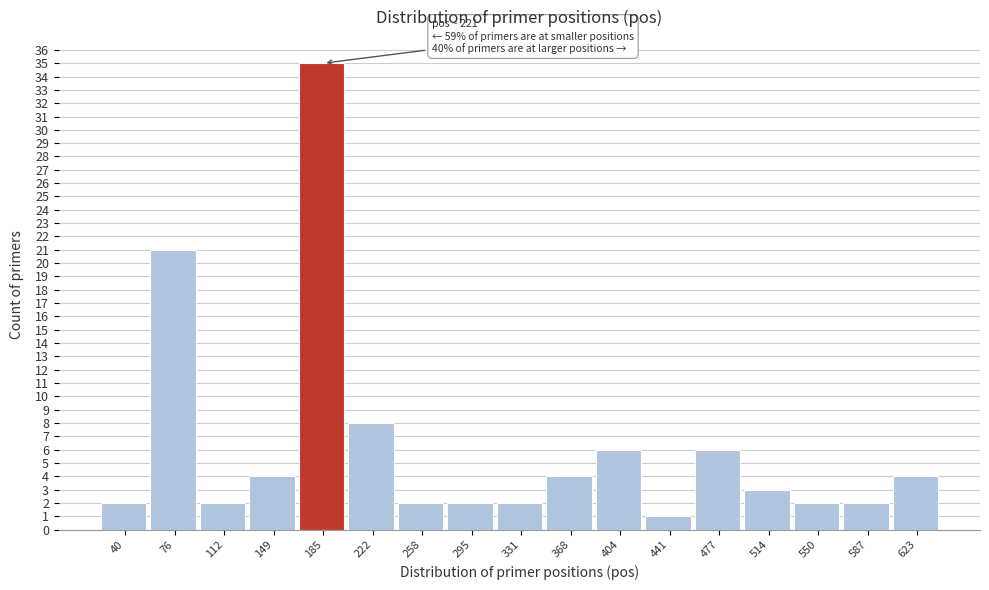

Reading right to left, what are all the values shown in this chart?

4	2	2	3	6	1	6	4	2	2	2	8	35	4	2	21	2